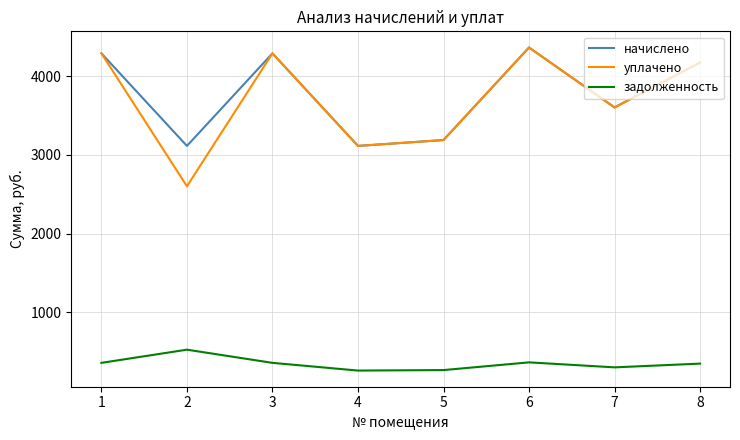

What is the average value of the уплачено series?

3702.3